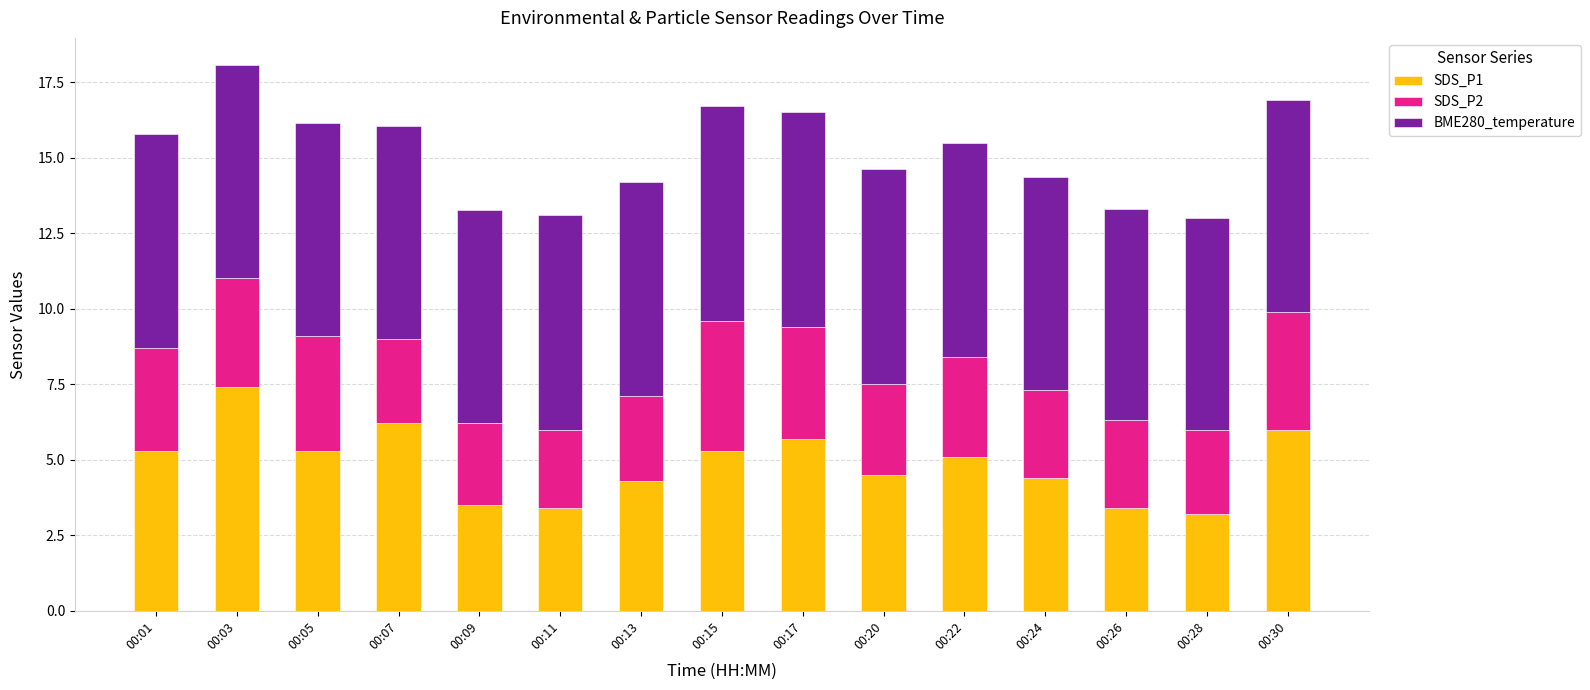

At which label does SDS_P1 reach its peak?

00:03